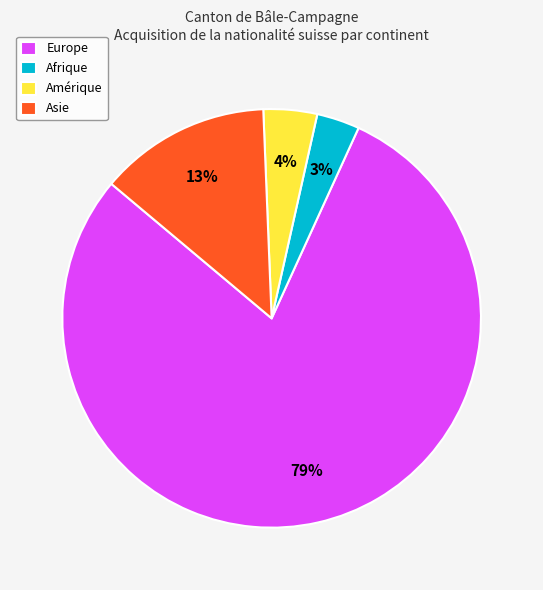

Is it true that Afrique is 3% of the pie?

True